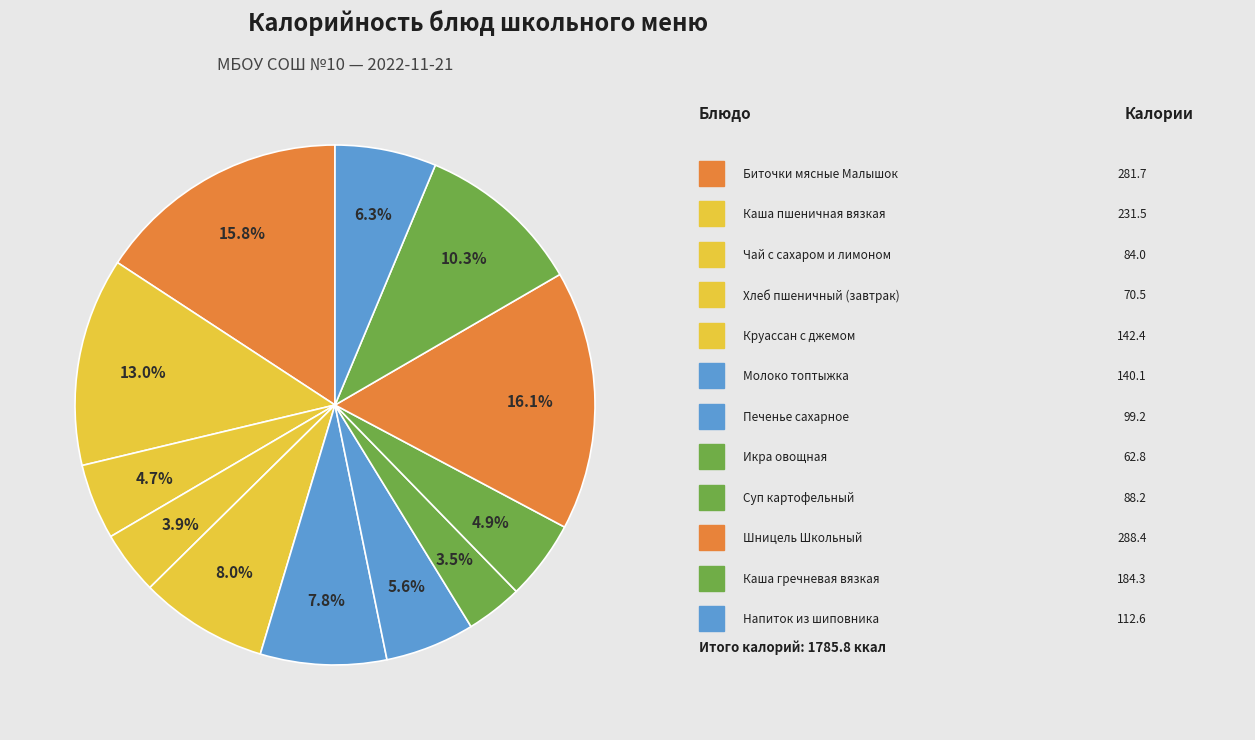

How many slices are in this pie chart?

12